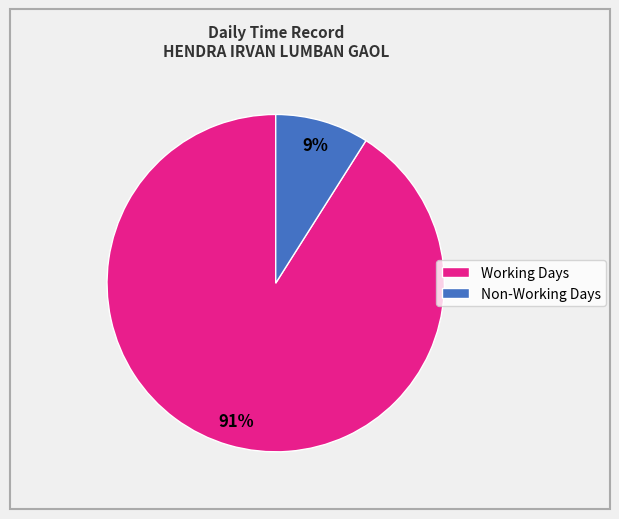

Is there any slice that represents more than half of the pie?

Yes